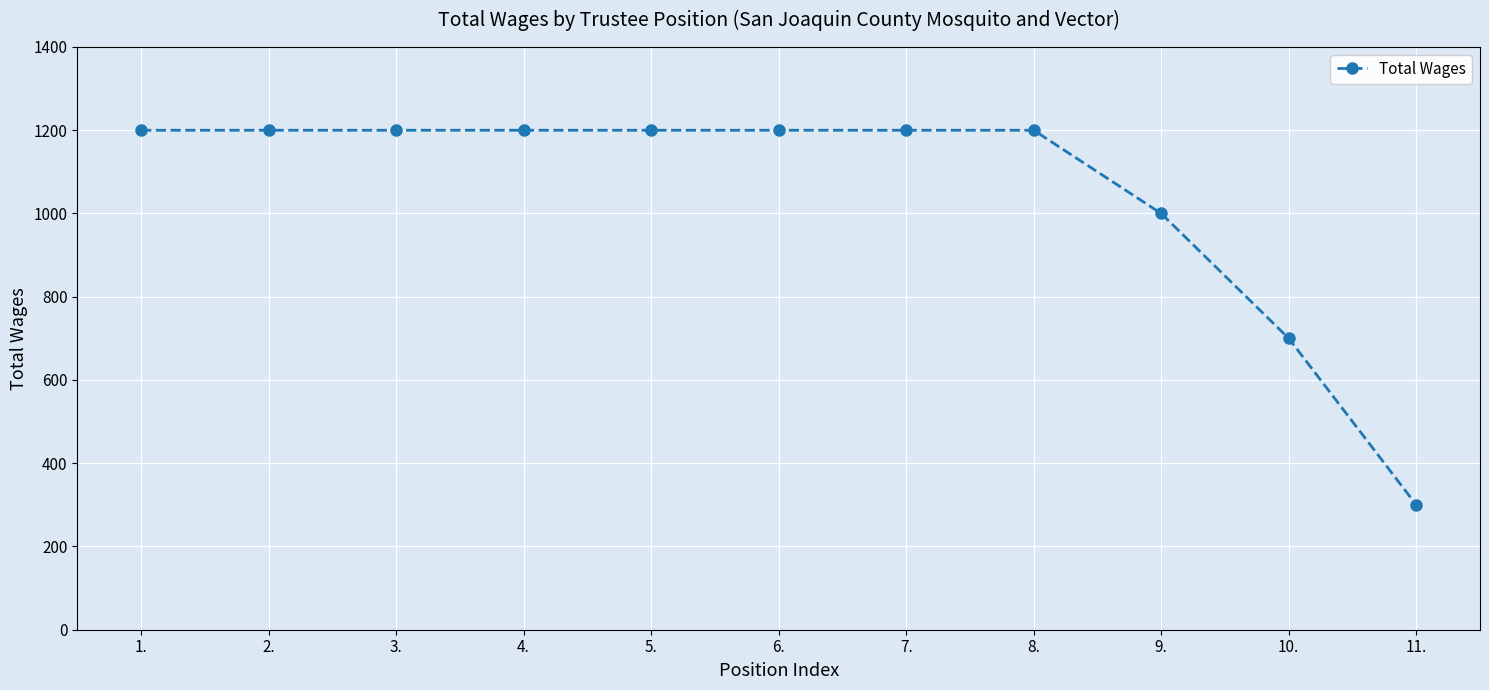

At which label is the value closest to 750?

10.